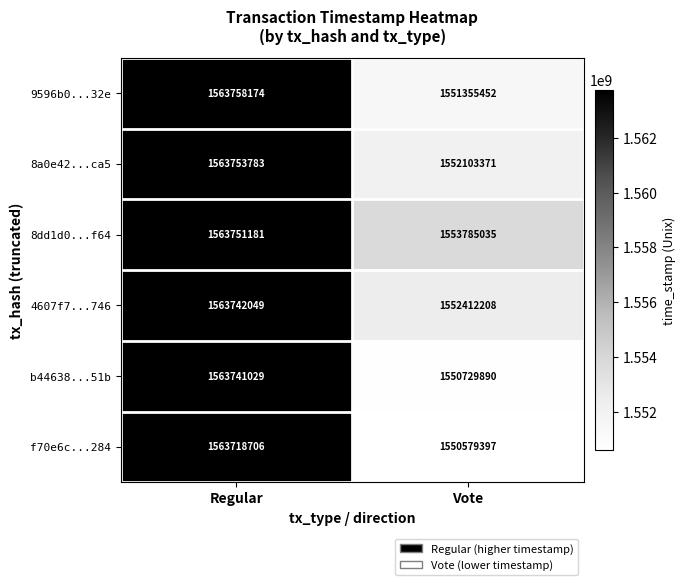

What is the highest value of the 8dd1d0...f64 series?

1563751181